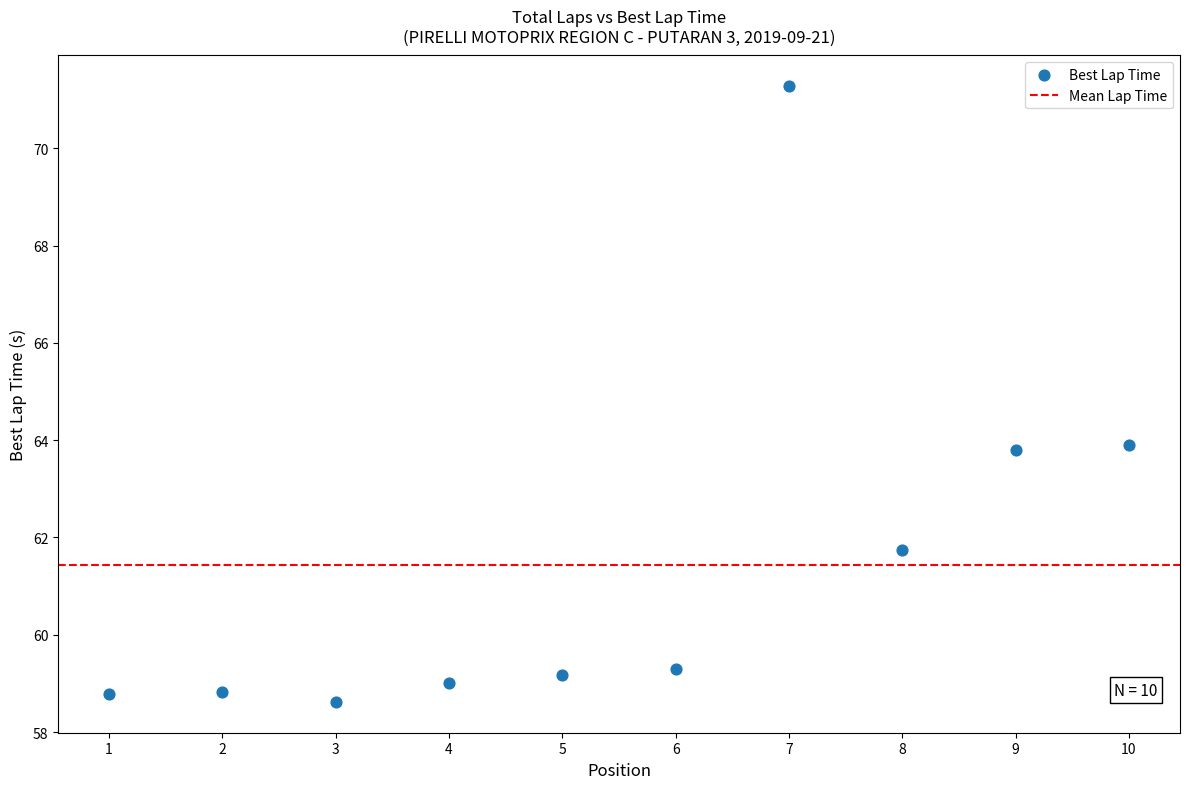

What is the average X value?

5.5